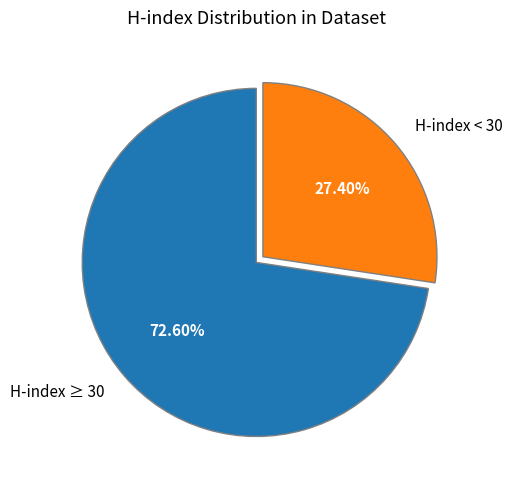

How many slices are in this pie chart?

2